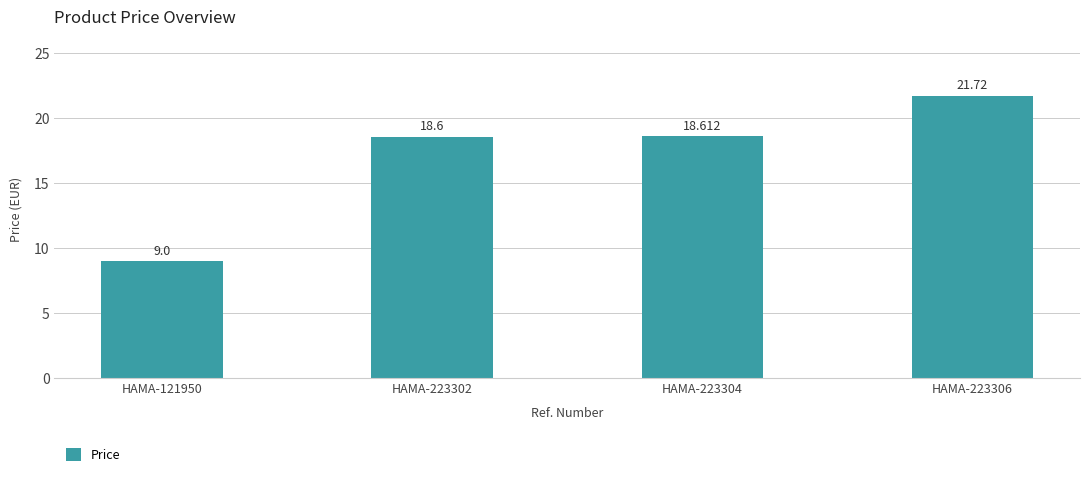

Are the bars horizontal?

No